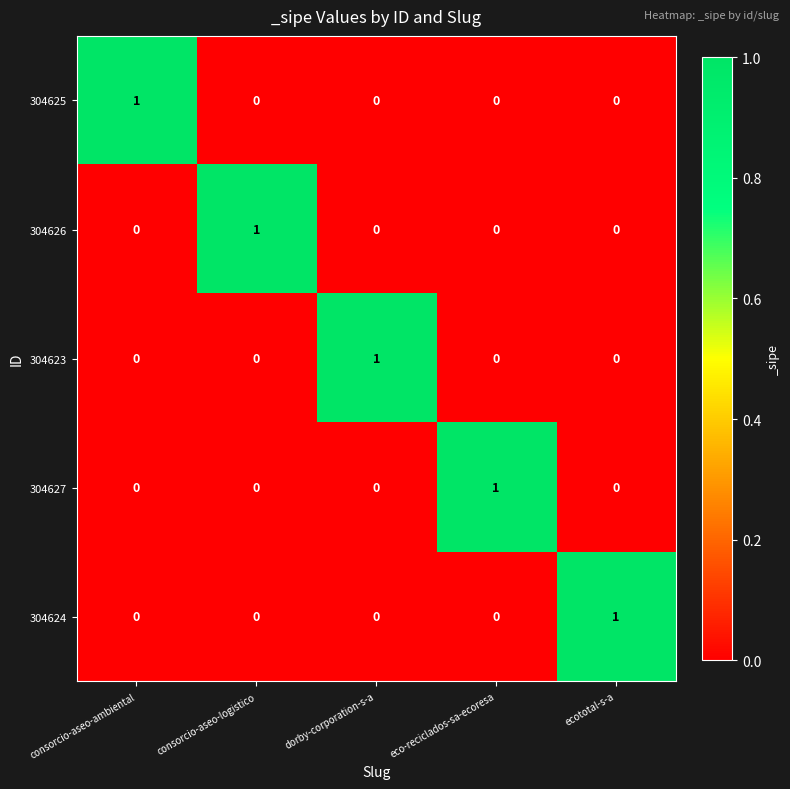

At how many categories does at least one series exceed 0?

5